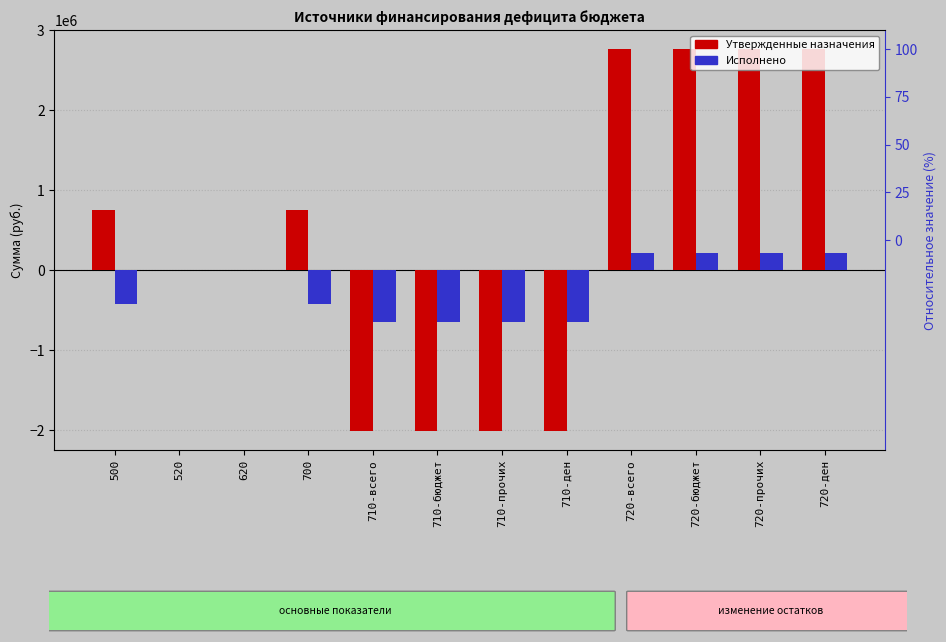

What is the label of the 11th bar from the left?

720-прочих